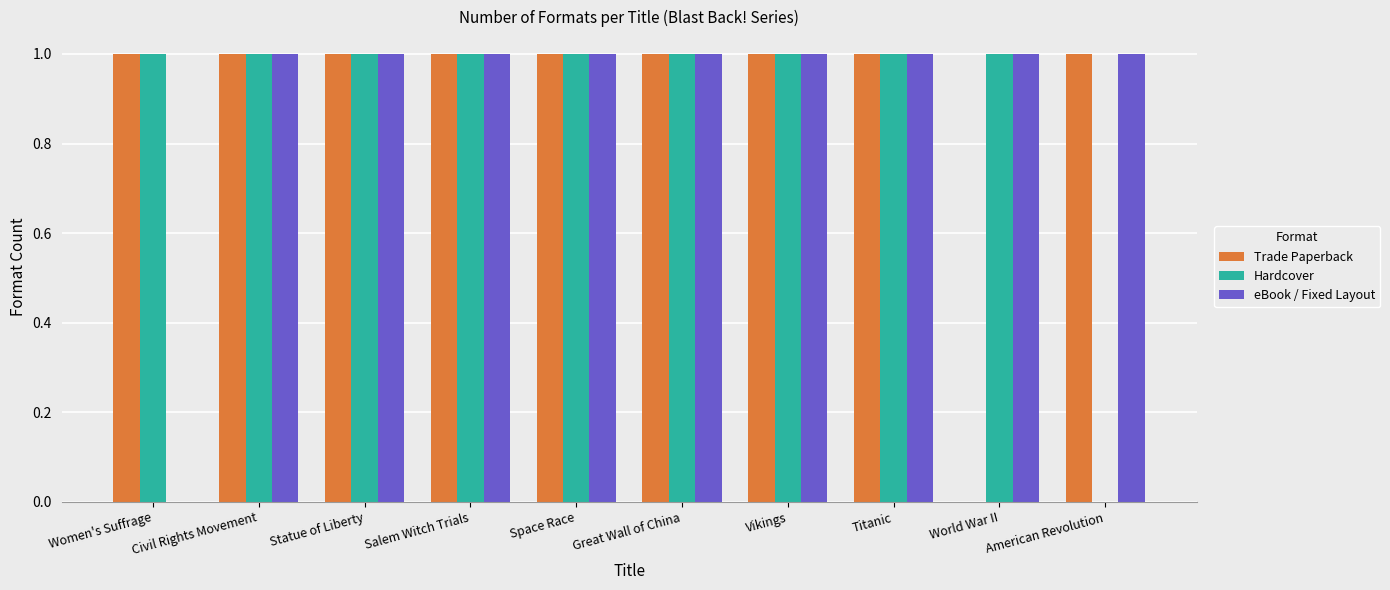

Reading right to left, what are all the values shown in this chart?

Trade Paperback: American Revolution=1	World War II=0	Titanic=1	Vikings=1	Great Wall of China=1	Space Race=1	Salem Witch Trials=1	Statue of Liberty=1	Civil Rights Movement=1	Women's Suffrage=1
Hardcover: American Revolution=0	World War II=1	Titanic=1	Vikings=1	Great Wall of China=1	Space Race=1	Salem Witch Trials=1	Statue of Liberty=1	Civil Rights Movement=1	Women's Suffrage=1
eBook / Fixed Layout: American Revolution=1	World War II=1	Titanic=1	Vikings=1	Great Wall of China=1	Space Race=1	Salem Witch Trials=1	Statue of Liberty=1	Civil Rights Movement=1	Women's Suffrage=0